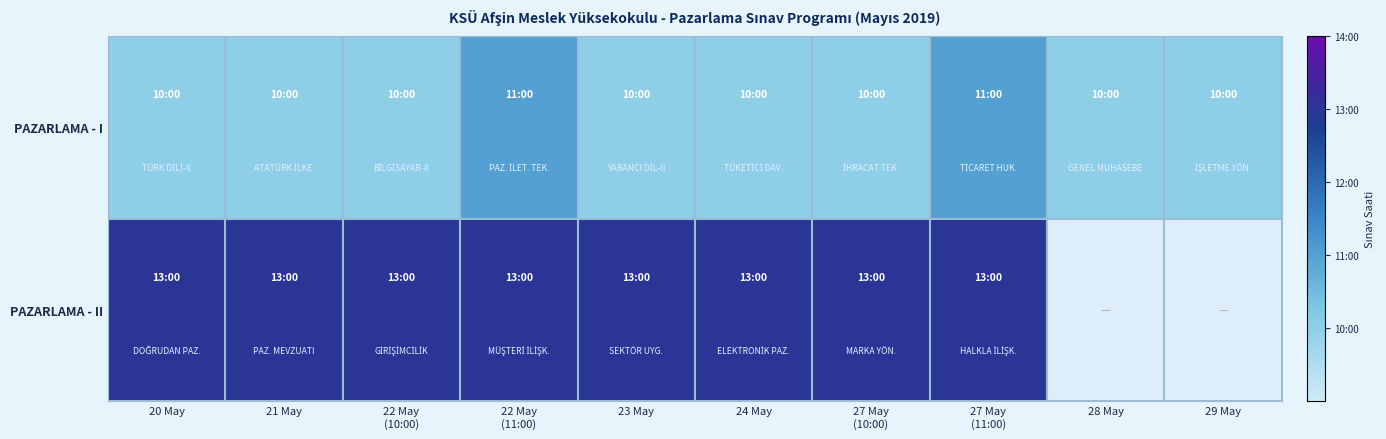

Which has a higher value, 27 May
(10:00) or 24 May?

27 May
(10:00)